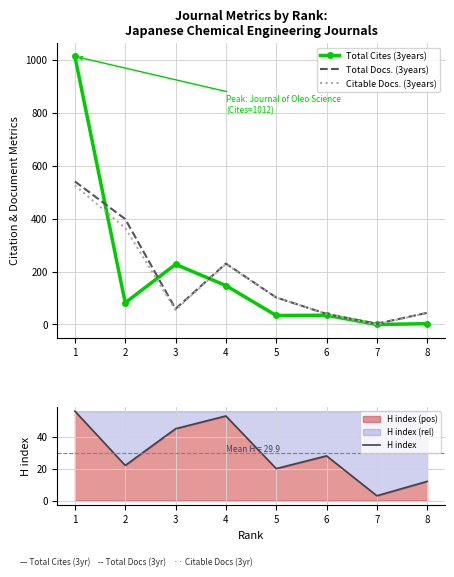

Reading left to right, transcribe all the data shown in this chart.

Total Cites (3years): 1=1012	2=82	3=227	4=147	5=34	6=35	7=0	8=3
Total Docs. (3years): 1=540	2=398	3=59	4=230	5=102	6=40	7=3	8=44
Citable Docs. (3years): 1=525	2=364	3=55	4=228	5=102	6=40	7=0	8=44
H index: 1=56	2=22	3=45	4=53	5=20	6=28	7=3	8=12